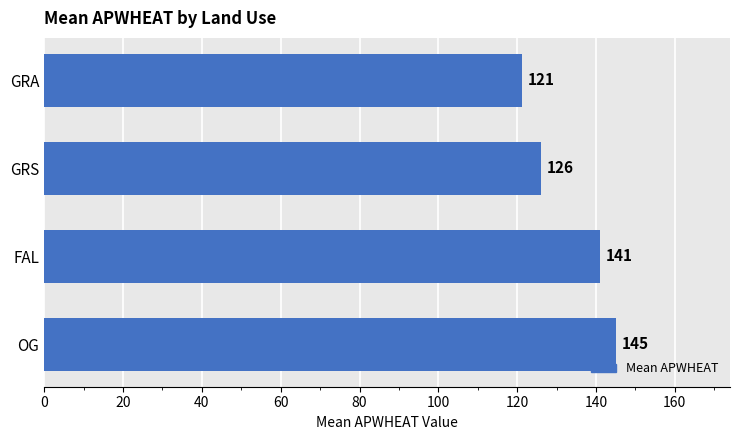

What is the difference between the second highest and minimum values?

19.8